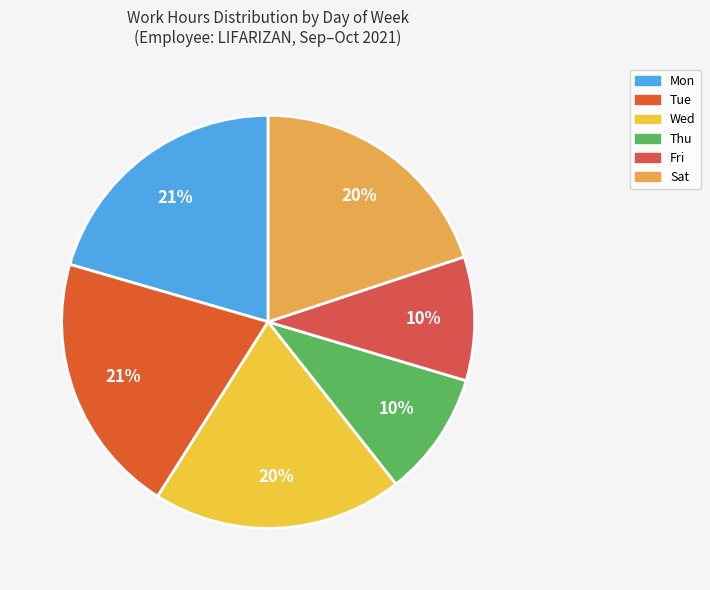

Is there any slice that represents more than half of the pie?

No